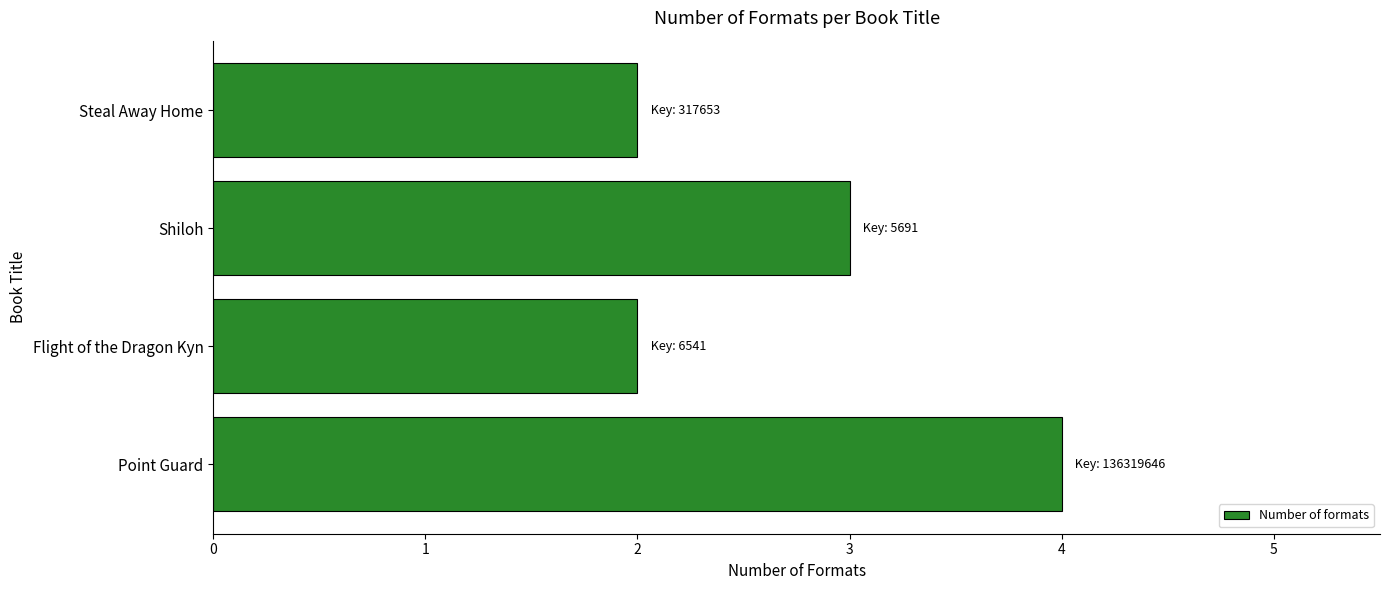

Reading bottom to top, list all the values displayed in this chart.

Point Guard=4	Flight of the Dragon Kyn=2	Shiloh=3	Steal Away Home=2